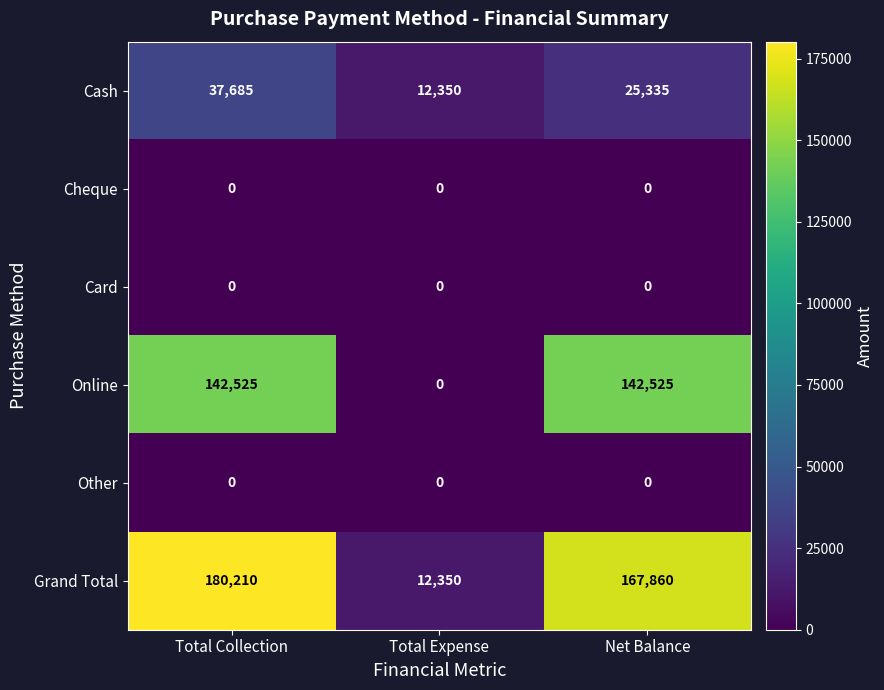

Which category has the highest value across all series?

Total Collection